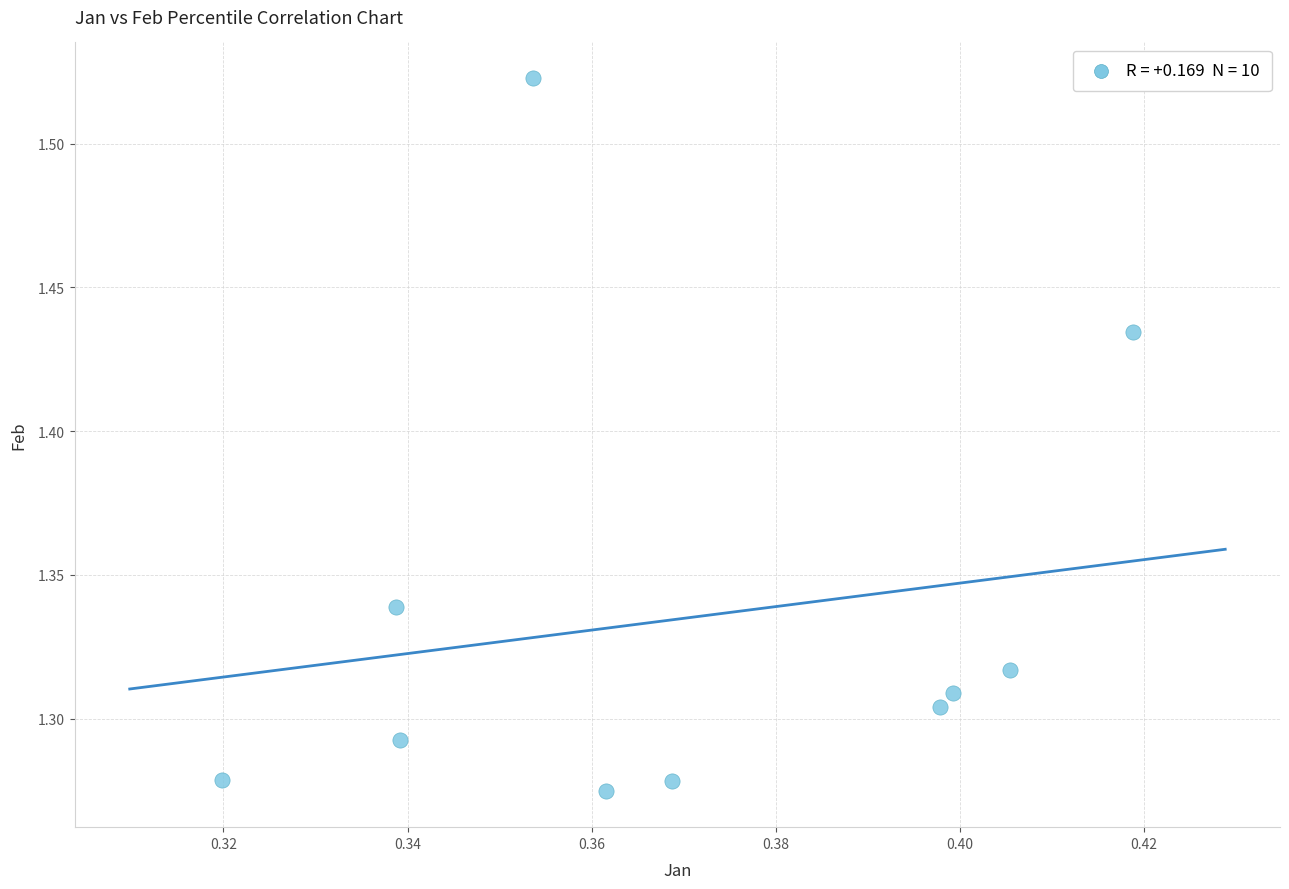

What is the average X value?

0.4